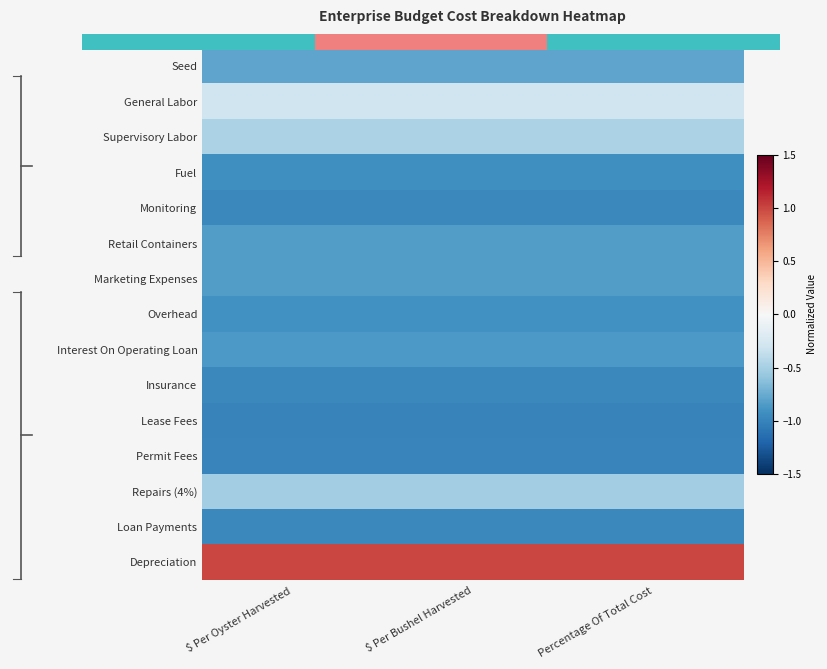

Which has a higher value, $ Per Bushel Harvested or Percentage Of Total Cost?

$ Per Bushel Harvested